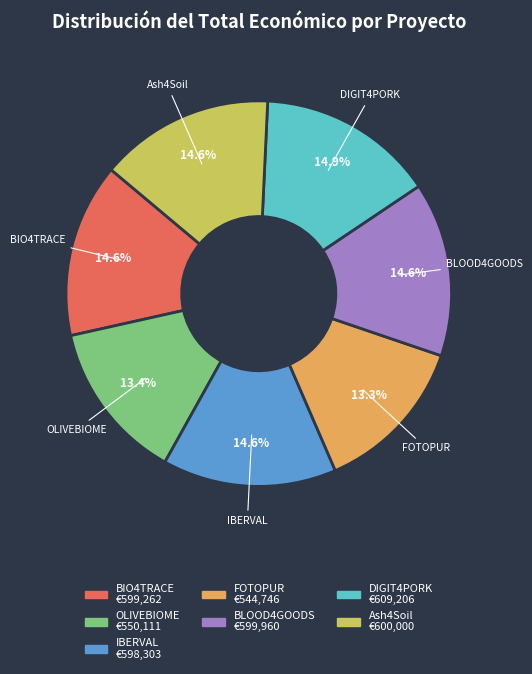

Is BIO4TRACE the majority of the pie?

No